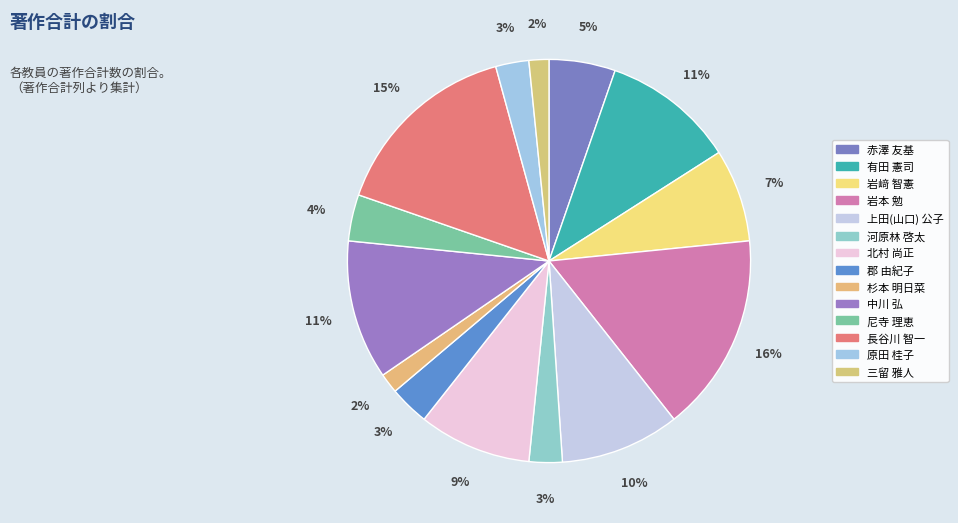

To the nearest percent, what percentage of the pie is 赤澤 友基?

5%